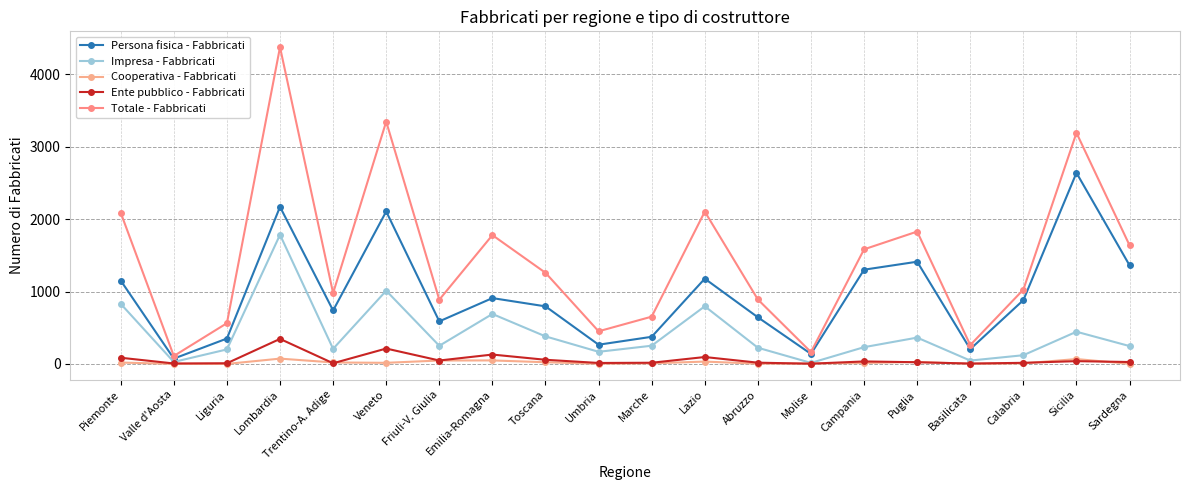

True or false: Cooperativa - Fabbricati and Persona fisica - Fabbricati intersect in this chart.

False